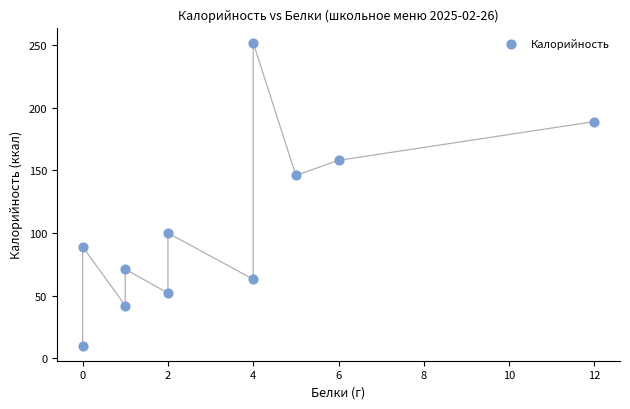

What Y value in the scatter plot is closest to 131?

146